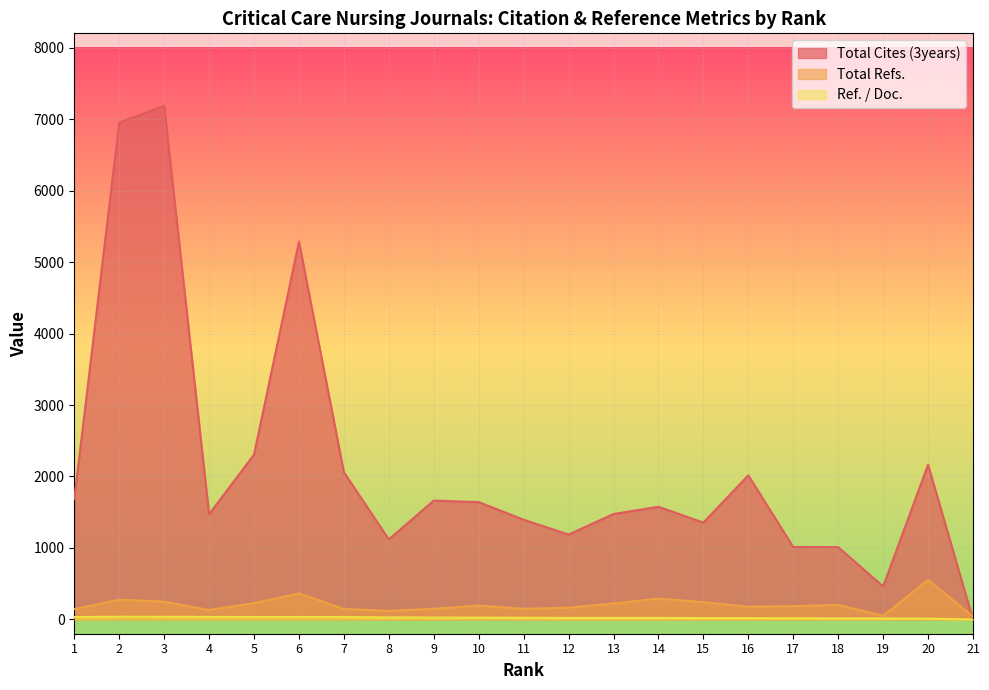

What value does the Total Refs. series have at 21?

42